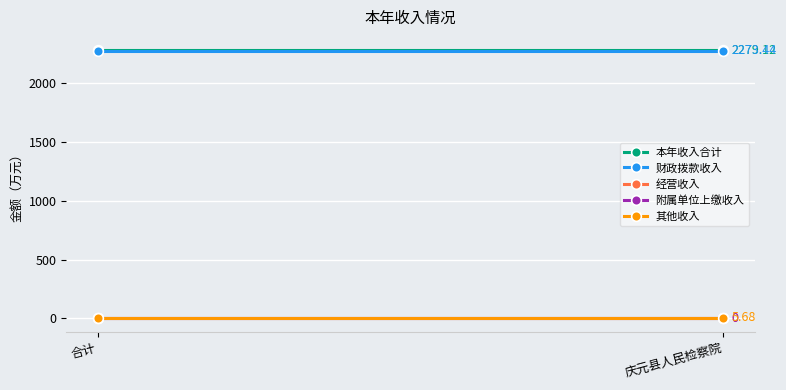

What is the value of the 本年收入合计 point at the 2nd from the left?

2279.1